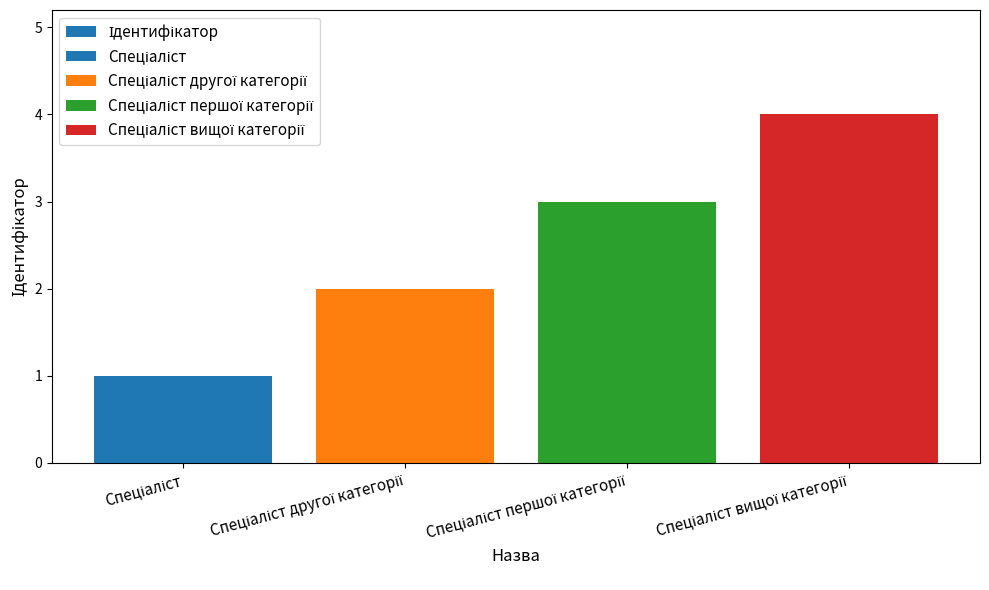

What is the average value?

2